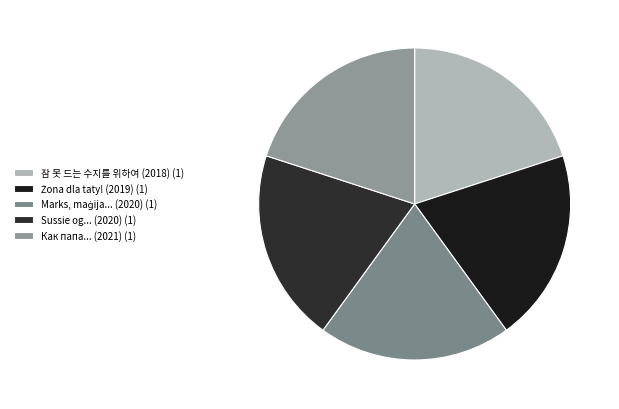

Which slice is the smallest?

잠 못 드는 수지를 위하여